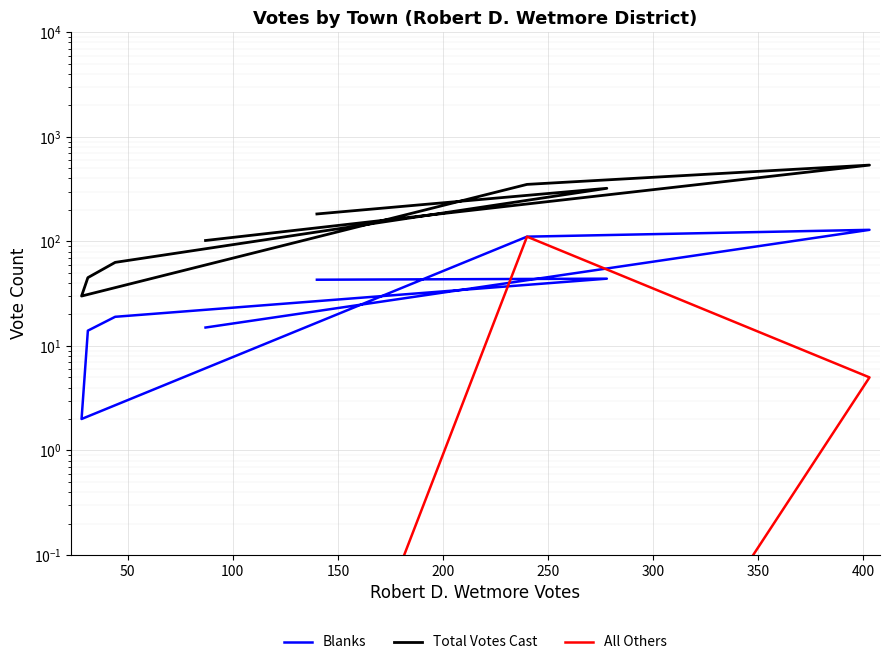

Is this an area chart (filled region under the line)?

No